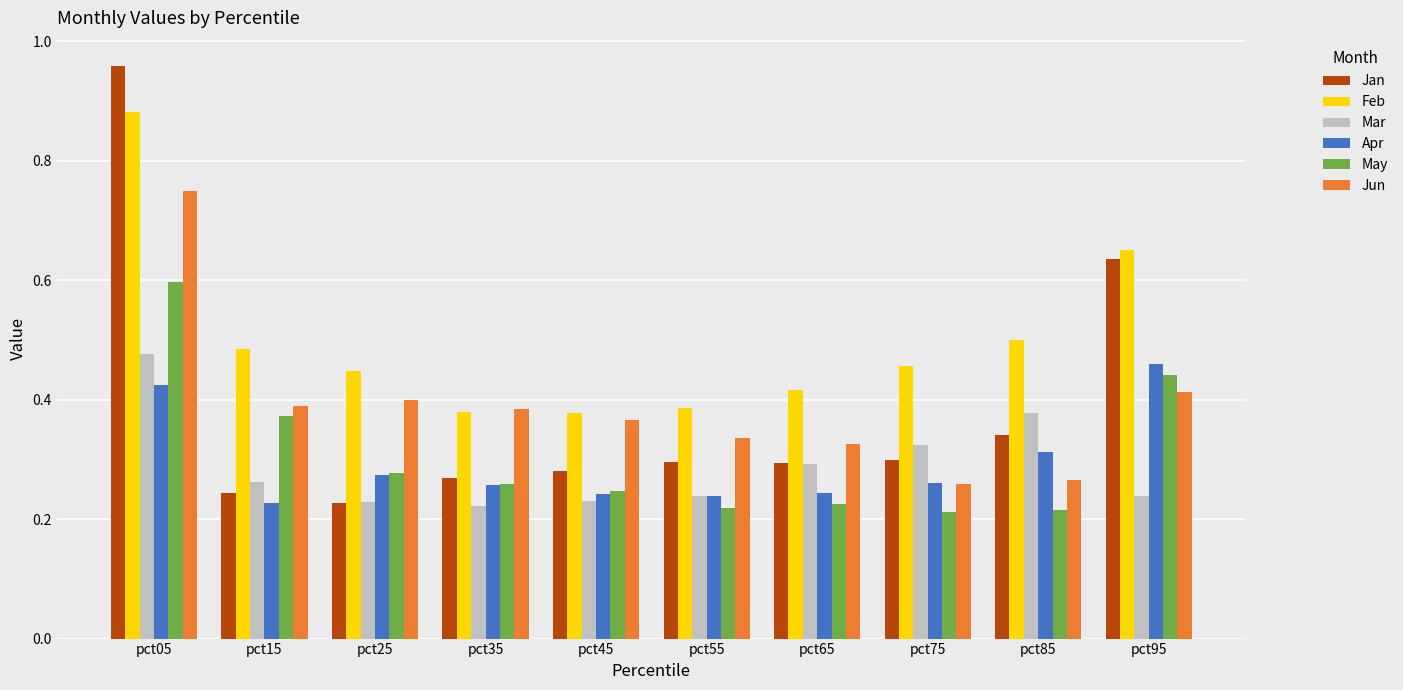

What is the total value across all series at pct45?

1.7